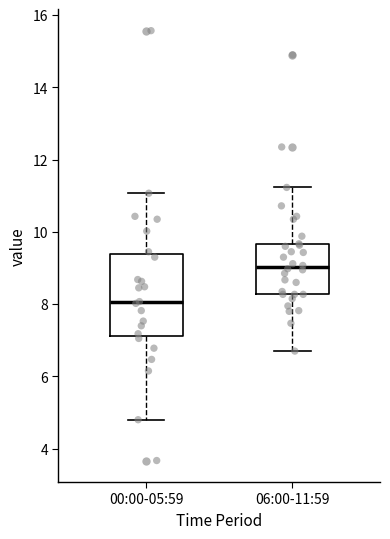

Reading left to right, transcribe this box plot: for each box, give where its median line is, the range the box spans, and where its two whiskers end, as read against the y-axis. The values are not printed on the chart, so give them approximately, as read against the axis.

00:00-05:59: median 8.0, box 7.2 to 9.4, whiskers 4.8 to 11.0
06:00-11:59: median 9.0, box 8.2 to 9.6, whiskers 6.8 to 11.2